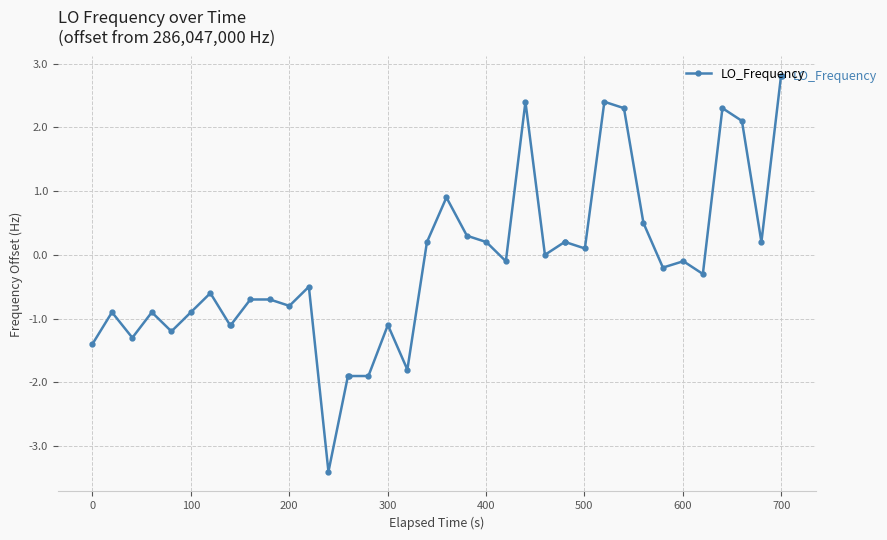

True or false: there are more than 2 points higher than both neighbors.

True